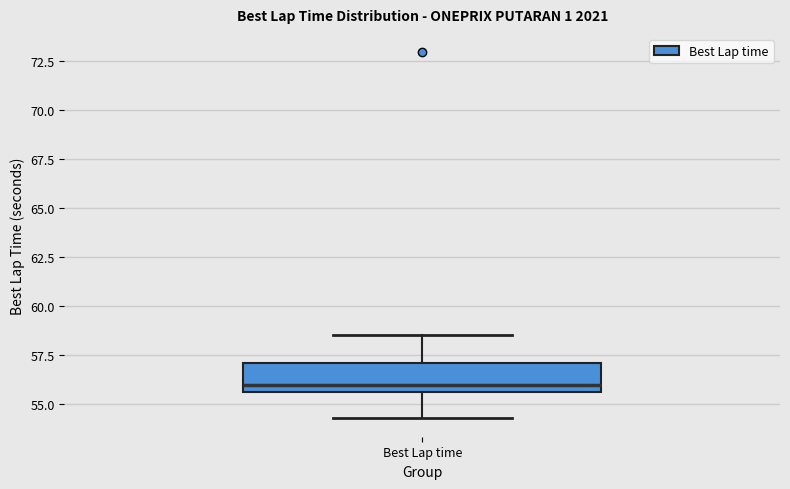

Transcribe this box plot: give where the median line is, the range the box spans, and where the two whiskers end, as read against the y-axis. The values are not printed on the chart, so give them approximately, as read against the axis.

median 56.0, box 55.5 to 57.0, whiskers 54.0 to 58.5